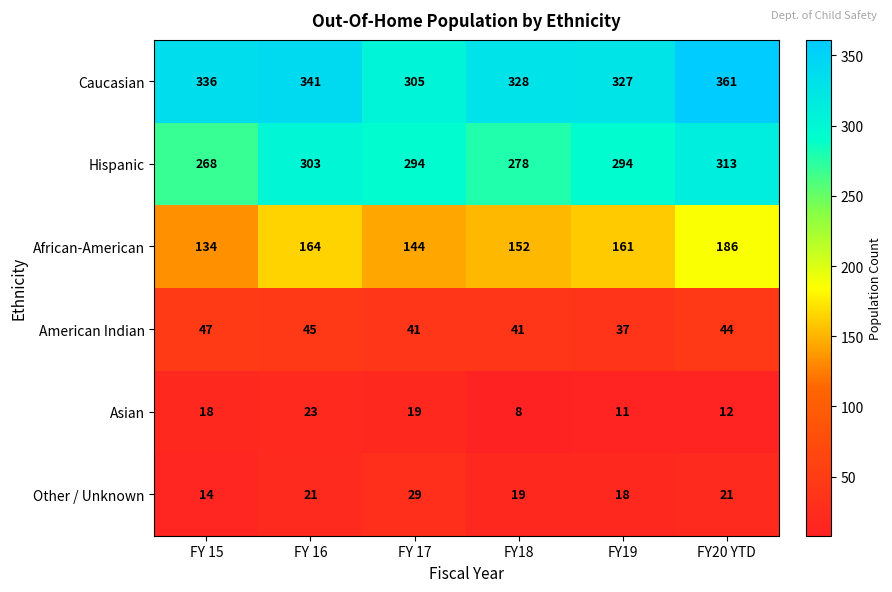

What is the sum of the American Indian values at FY20 YTD and FY 16?

89